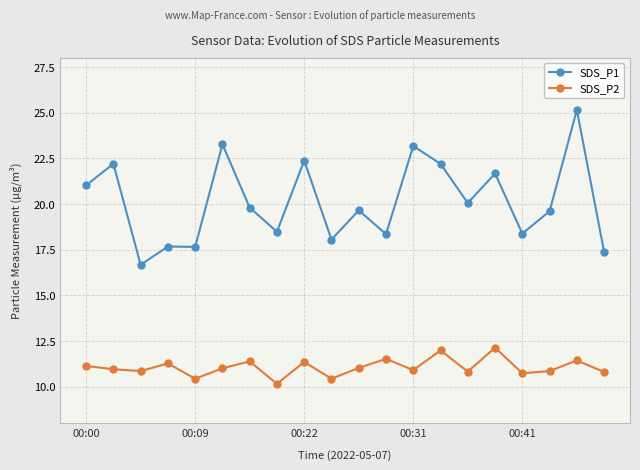

What is the average value of the SDS_P2 series?

11.1